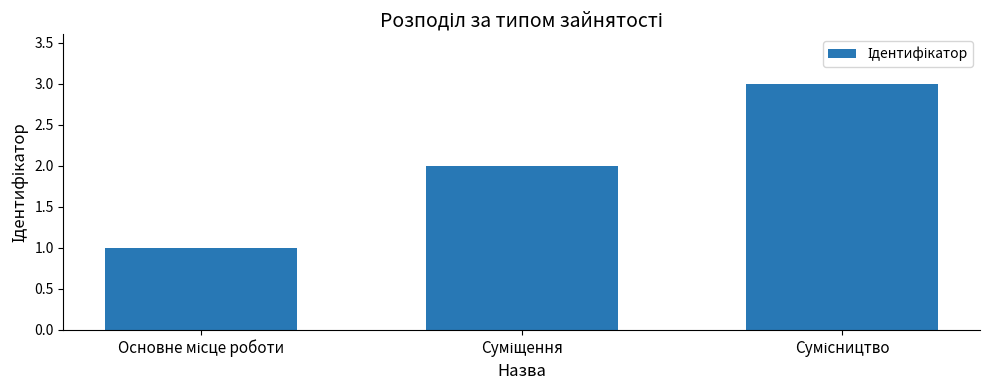

Reading left to right, what are all the values shown in this chart?

1	2	3